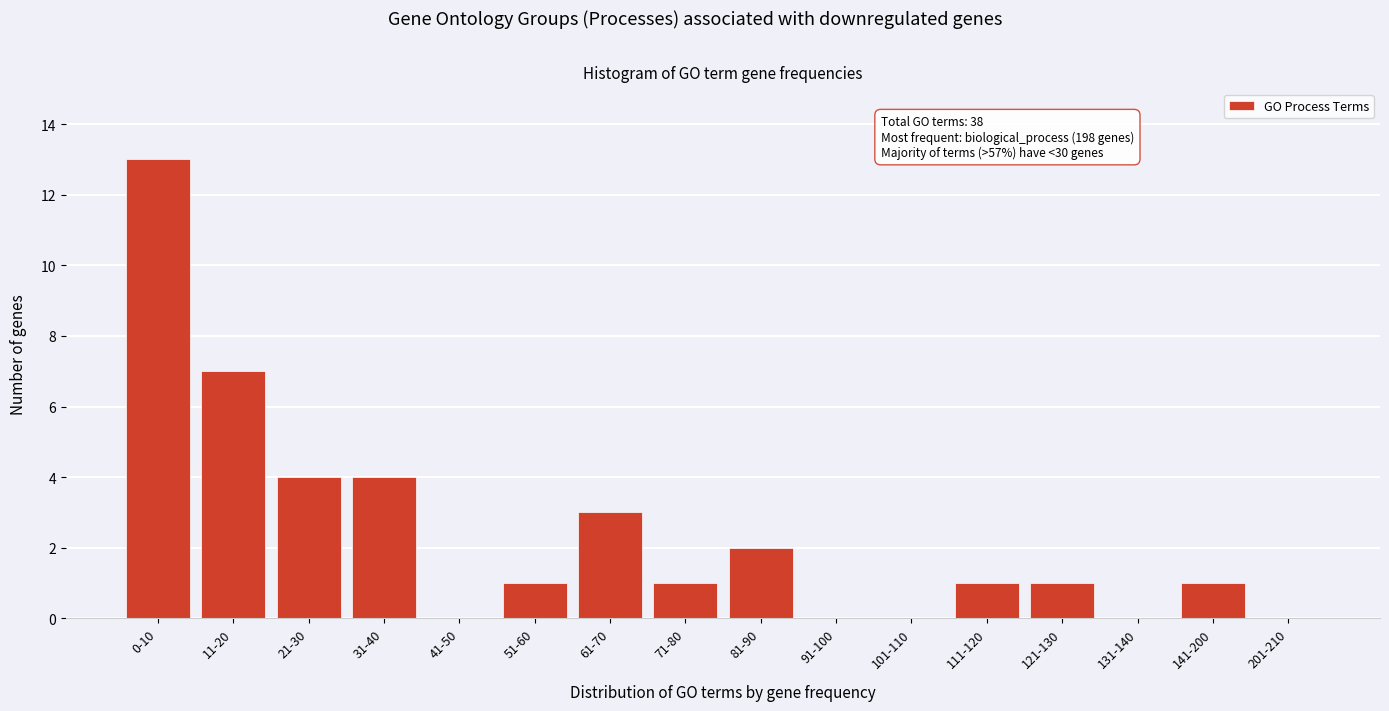

Reading left to right, extract all data points from this chart.

0-10=13	11-20=7	21-30=4	31-40=4	41-50=0	51-60=1	61-70=3	71-80=1	81-90=2	91-100=0	101-110=0	111-120=1	121-130=1	131-140=0	141-200=1	201-210=0